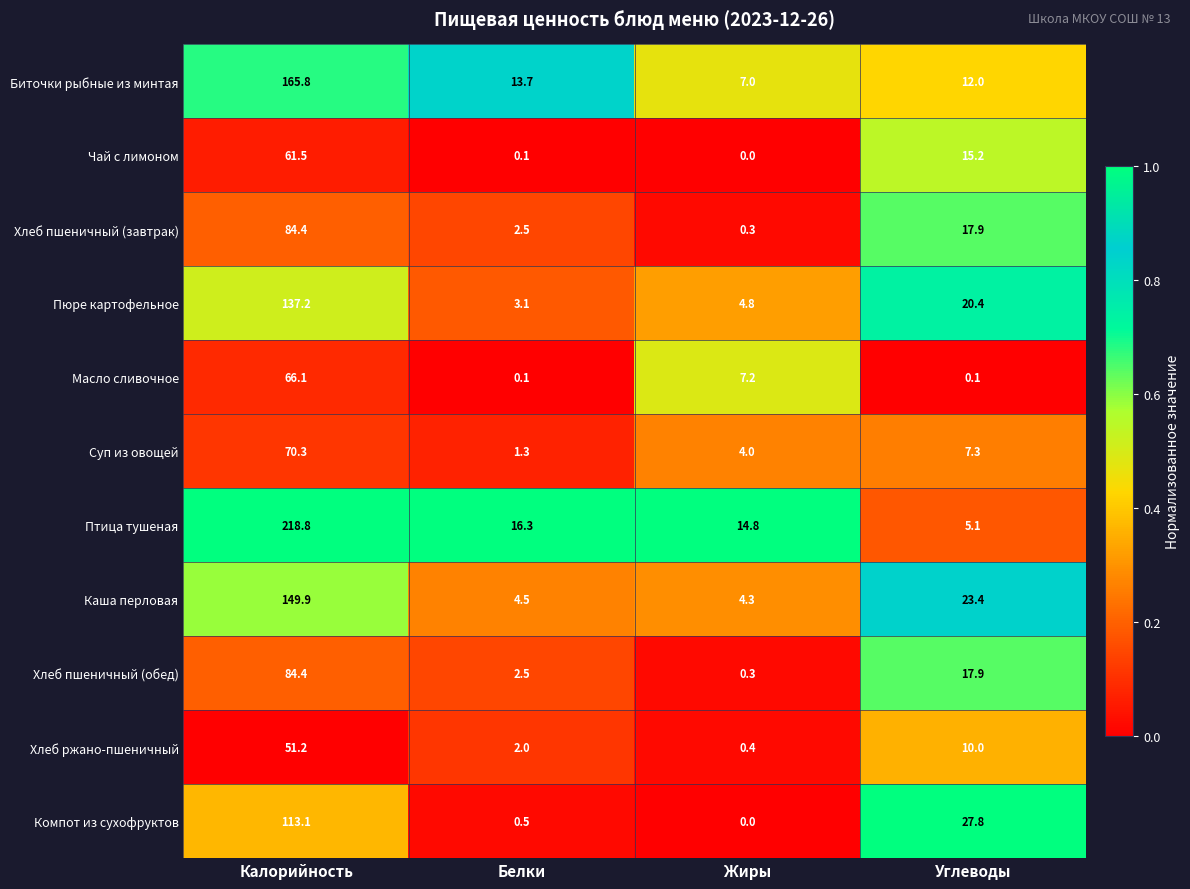

Which category has the lowest value across all series?

Жиры